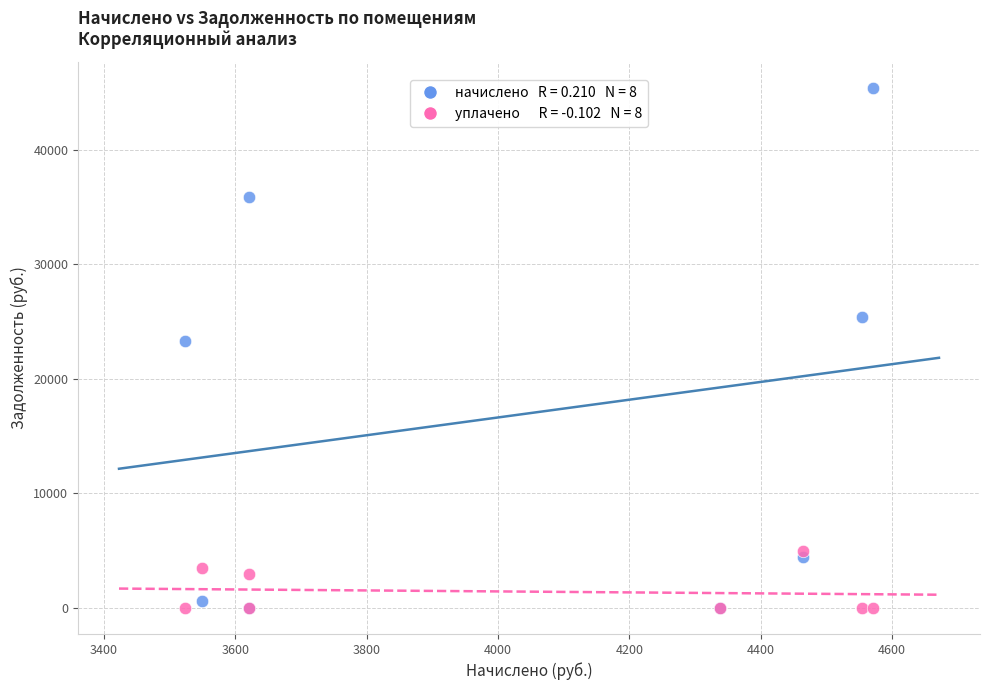

Across all series, what Y value is closest to 22699?

23337.5